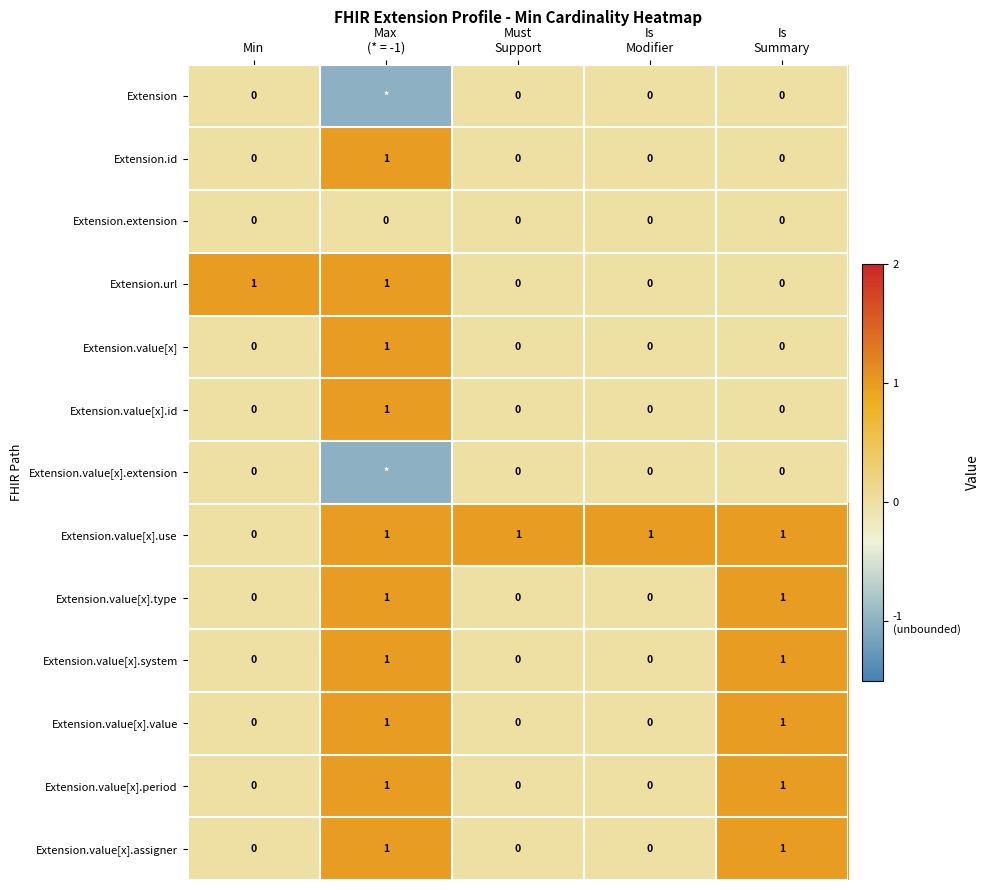

How many Extension.value[x].assigner values are between 0 and 1?

5